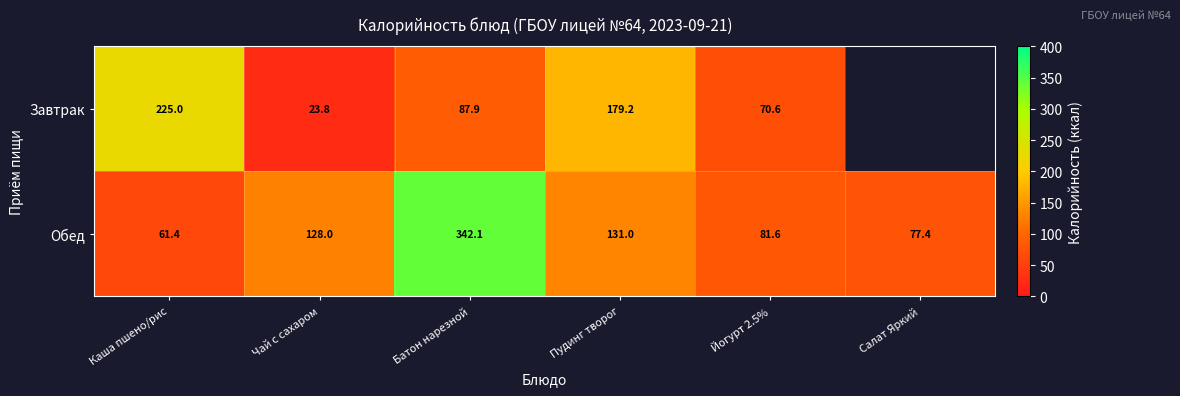

Which series changed the most between Каша пшено/рис and Батон нарезной?

Обед